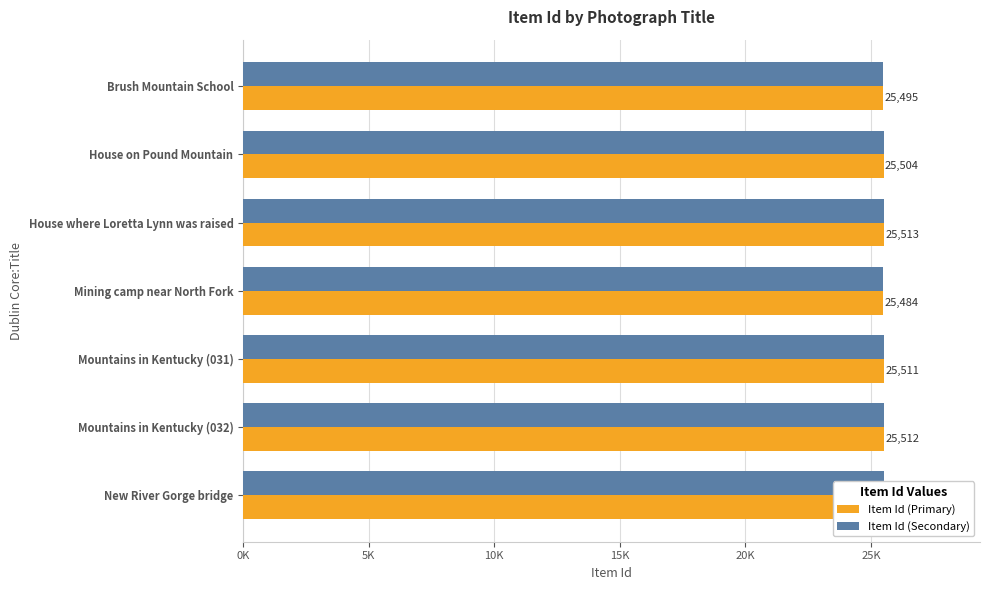

What are all the series names shown in the legend?

Item Id (Primary), Item Id (Secondary)